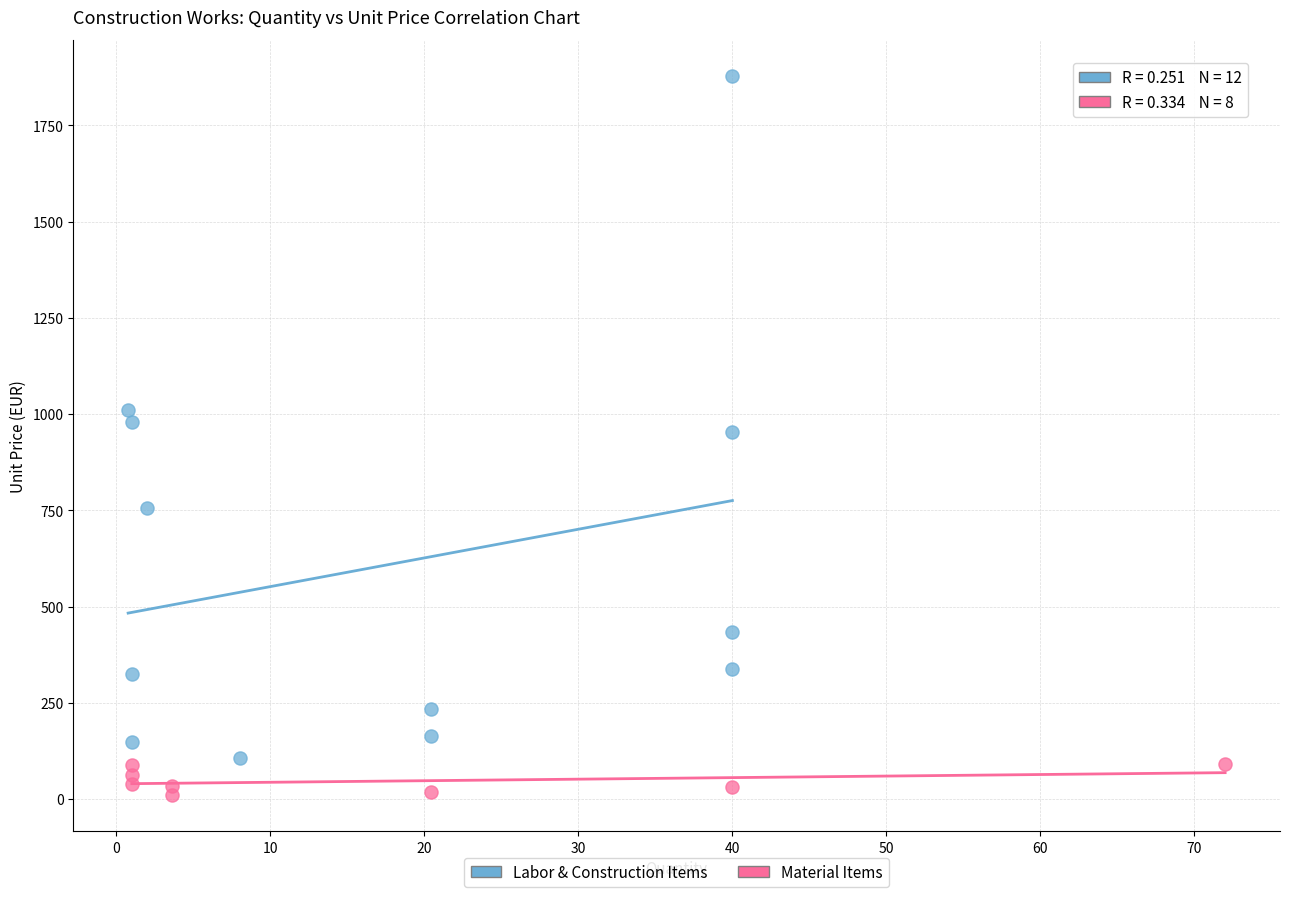

Which series contains the highest Y value?

Labor & Construction Items